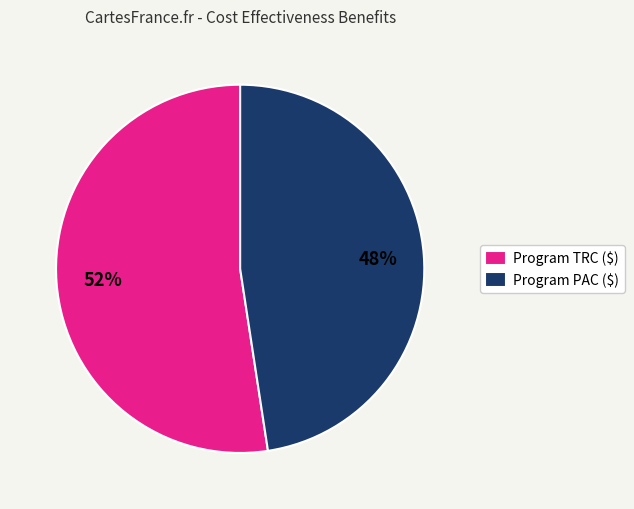

To the nearest percent, what is the average slice percentage?

50%